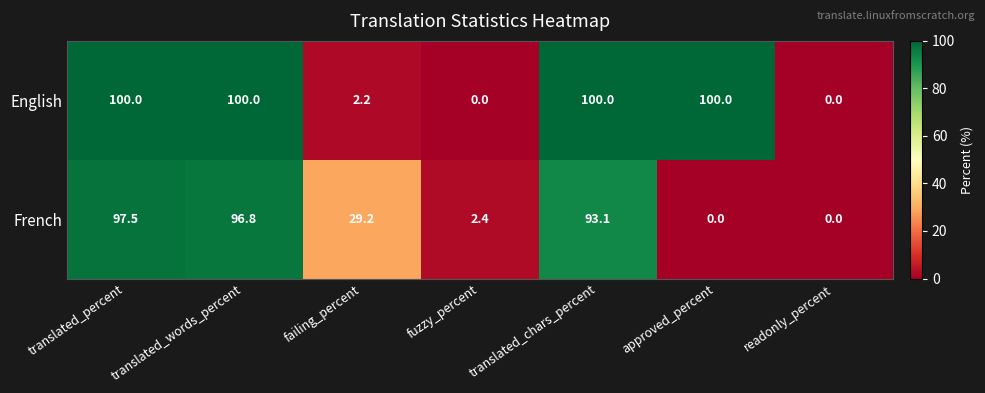

What is the maximum value shown in the chart?

100.0